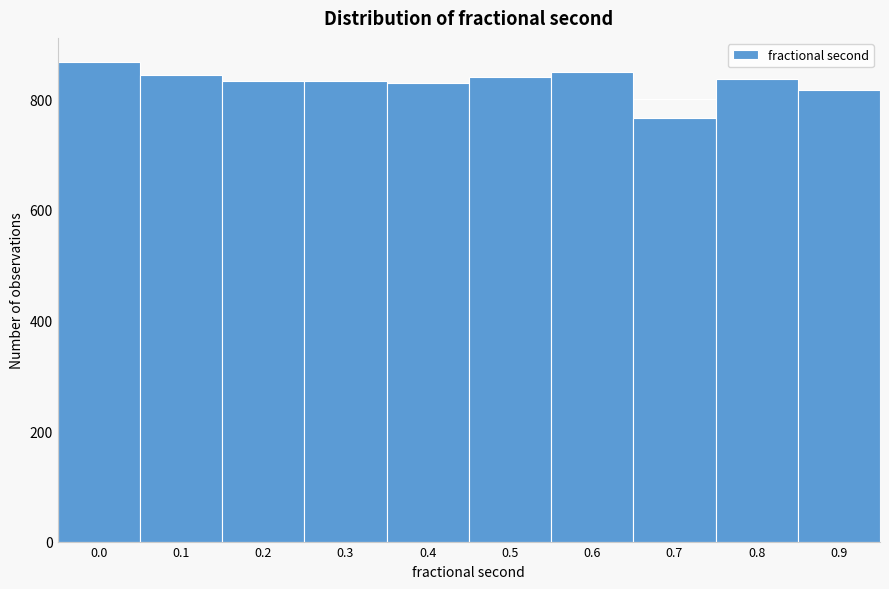

What is the value of the 9th bar from the left?

837